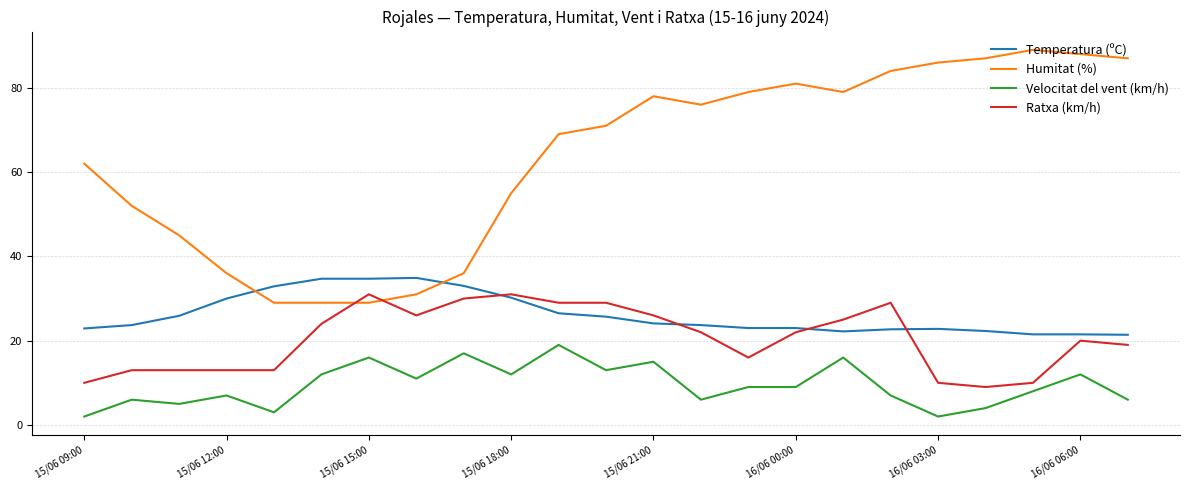

True or false: Humitat (%) and Velocitat del vent (km/h) intersect in this chart.

False